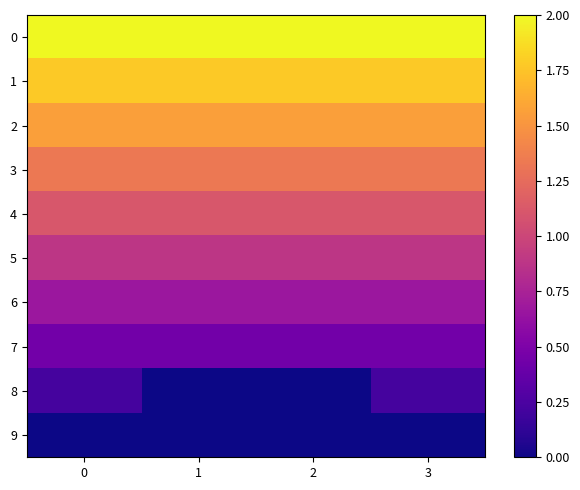

What is the total value across all series at 1?

9.8